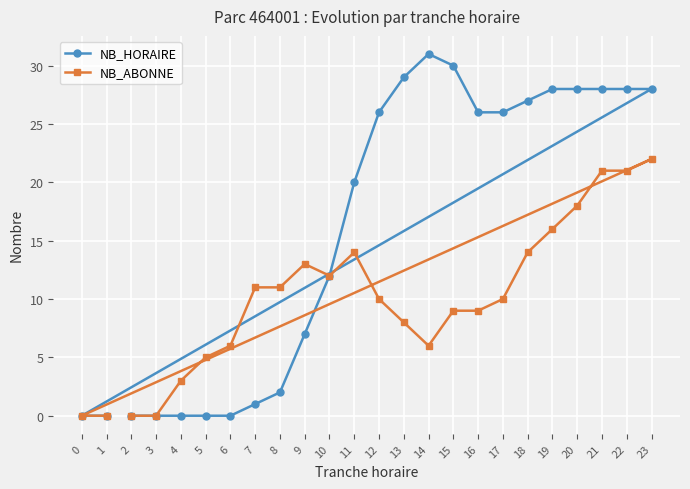

Is this an area chart (filled region under the line)?

No